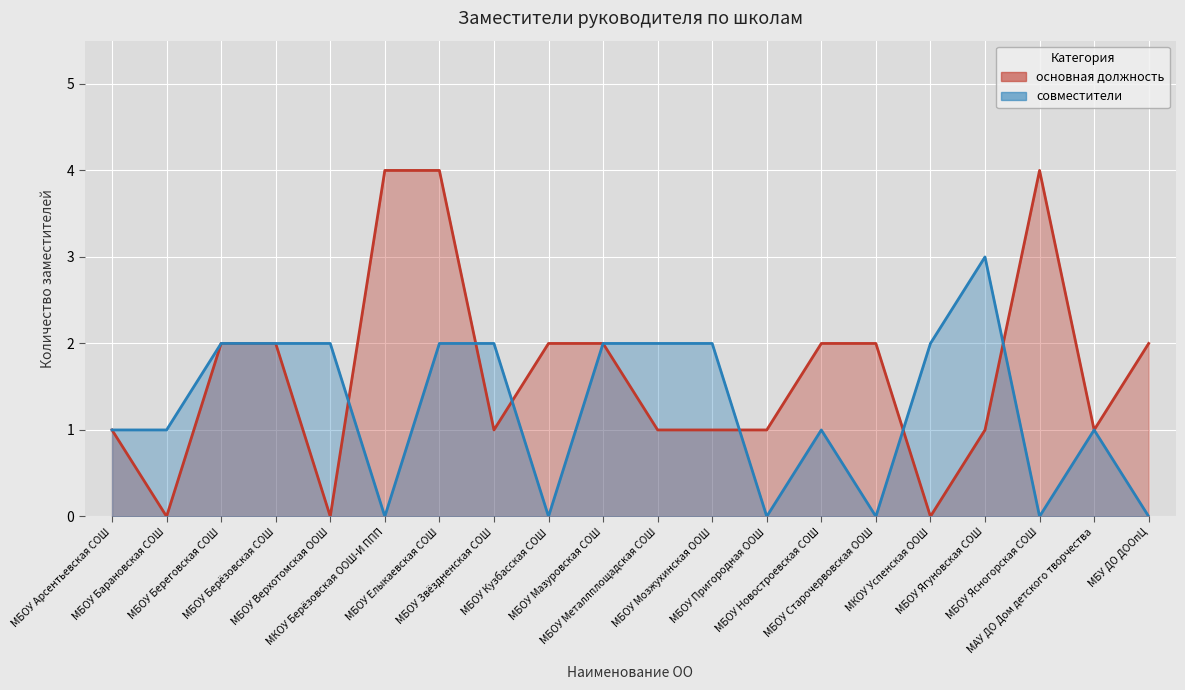

Is it true that совместители equals 0 at МКОУ Берёзовская ООШ-И ППП?

True